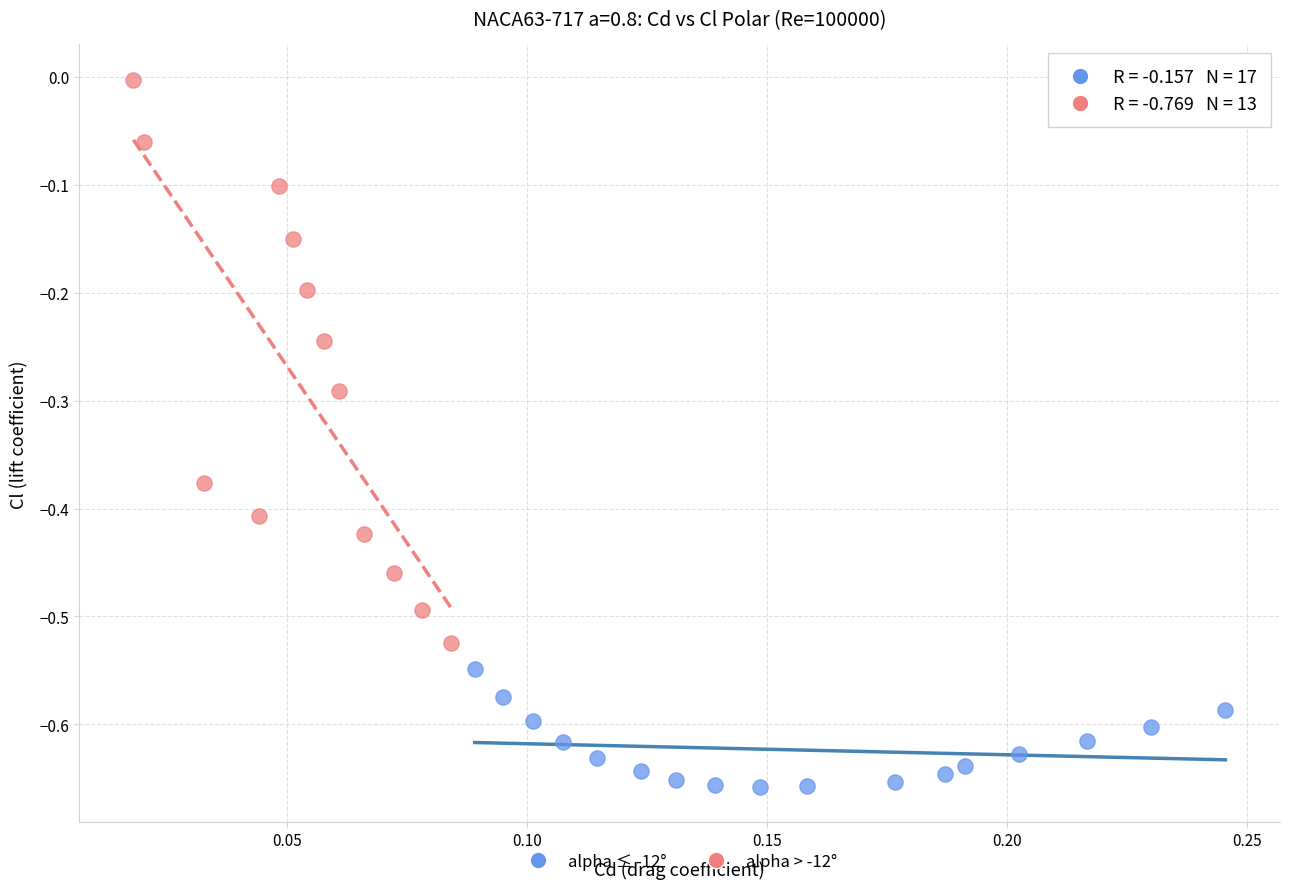

Which series contains the lowest Y value?

alpha ≤ -12°